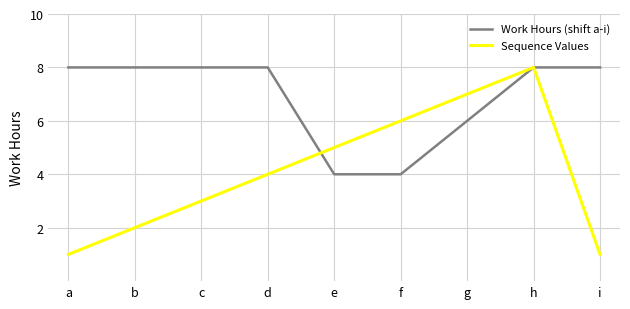

At which category does Sequence Values reach its first local peak?

h